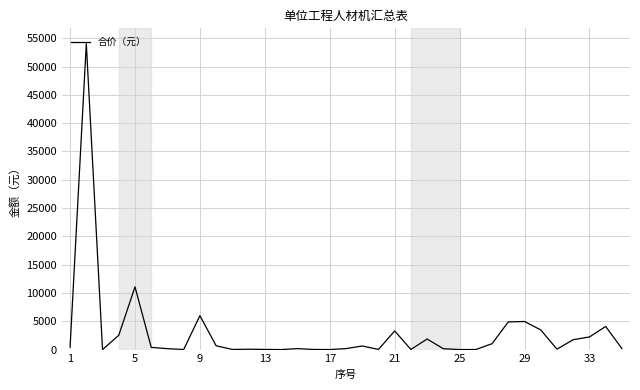

What is the maximum value shown in the chart?

54057.7